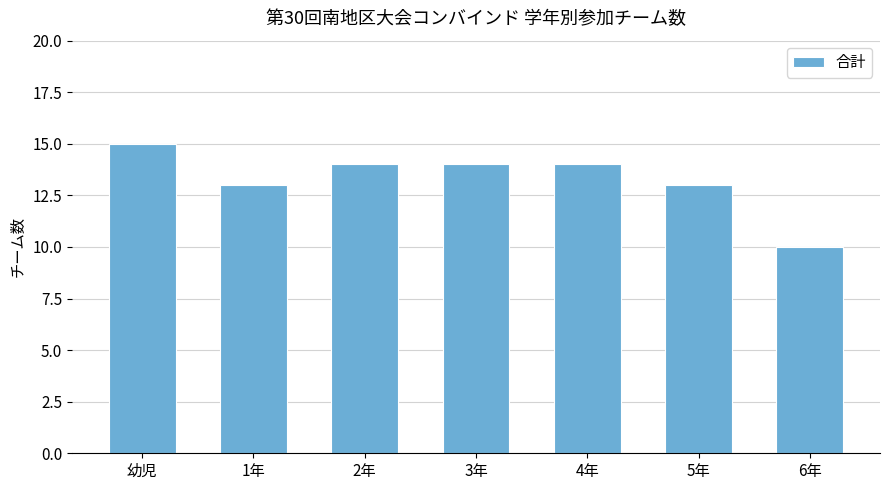

What is the value of the 6th bar from the left?

13